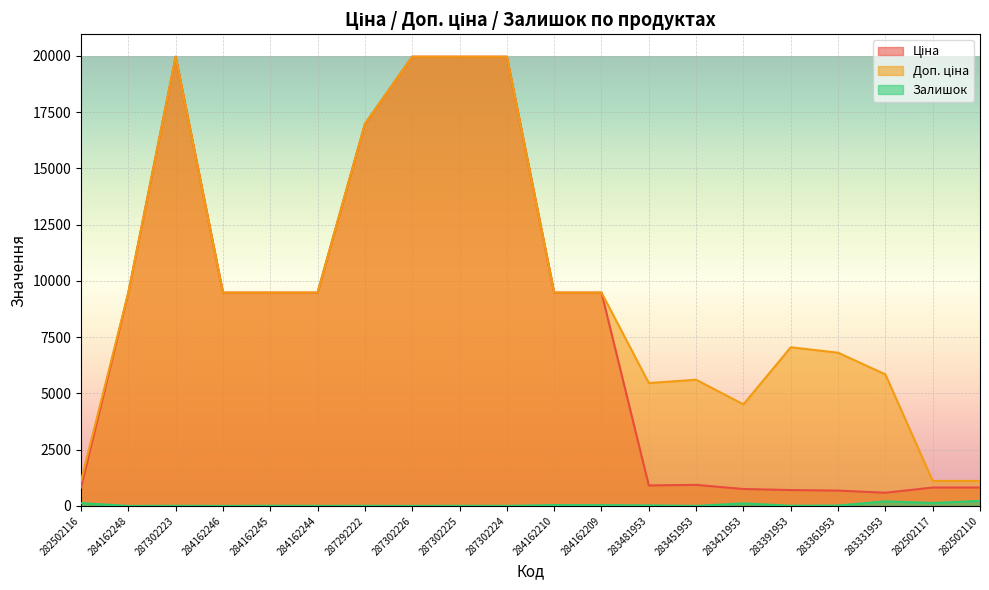

Reading left to right, transcribe all the data shown in this chart.

Ціна: 282502116=818.5	284162248=9480.1	287302223=19964.2	284162246=9480.1	284162245=9480.1	284162244=9480.1	287292222=16976.3	287302226=19964.2	287302225=19964.2	287302224=19964.2	284162210=9480.1	284162209=9480.1	283481953=910.4	283451953=934.5	283421953=752.2	283391953=705.1	283361953=681.0	283331953=584.4	282502117=818.5	282502110=818.5
Доп. ціна: 282502116=1109.2	284162248=9480.1	287302223=19964.2	284162246=9480.1	284162245=9480.1	284162244=9480.1	287292222=16976.3	287302226=19964.2	287302225=19964.2	287302224=19964.2	284162210=9480.1	284162209=9480.1	283481953=5462.3	283451953=5607.2	283421953=4513.3	283391953=7051.3	283361953=6809.8	283331953=5843.9	282502117=1109.2	282502110=1109.2
Залишок: 282502116=125.0	284162248=0.0	287302223=5.0	284162246=0.0	284162245=8.0	284162244=2.0	287292222=4.0	287302226=1.0	287302225=5.0	287302224=3.0	284162210=37.0	284162209=33.0	283481953=24.0	283451953=2.0	283421953=113.0	283391953=8.0	283361953=19.0	283331953=202.0	282502117=129.0	282502110=223.0